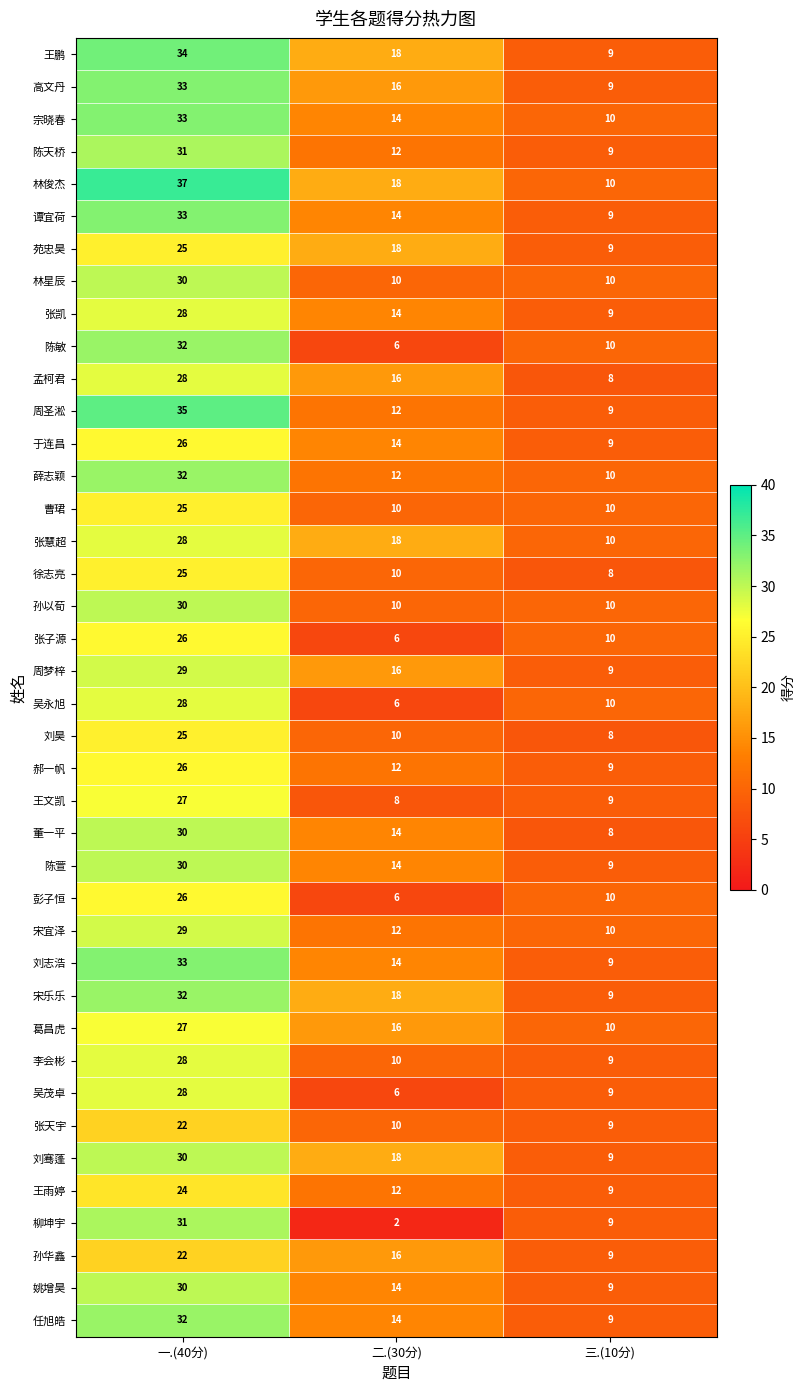

How many series are shown in this chart?

40